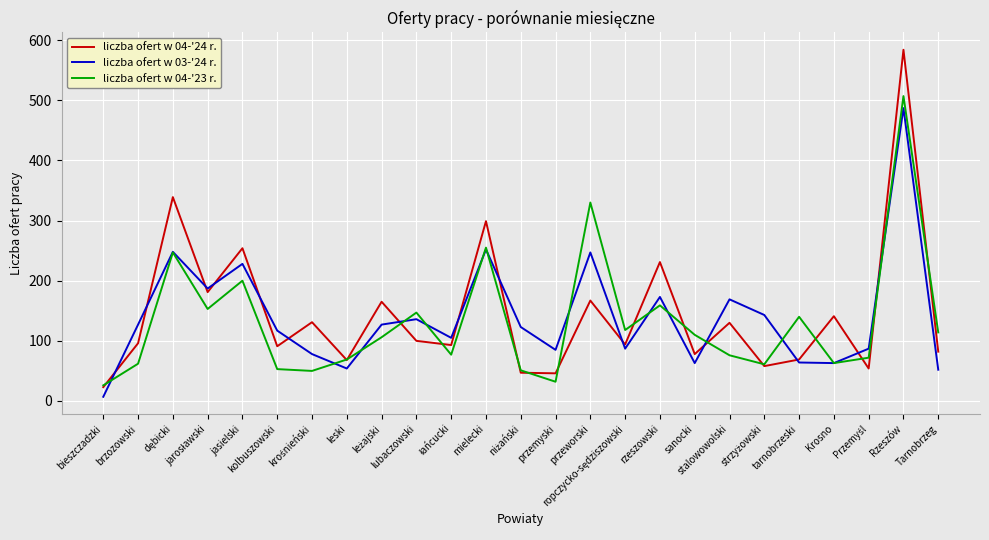

At which category is the sum across all series the highest?

Rzeszów